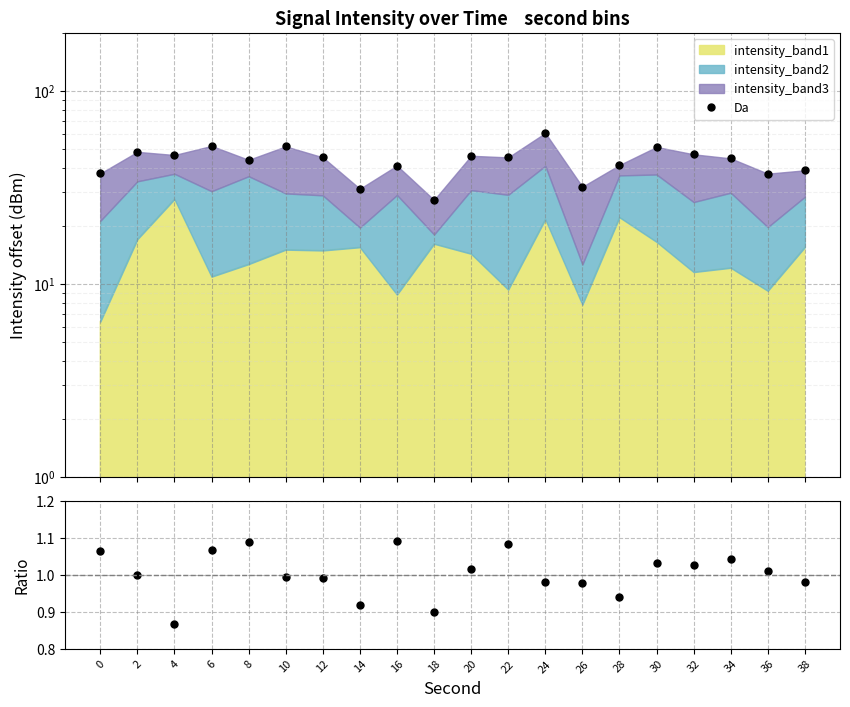

Is the value of Da at 32 greater than the value of band1/band2 at 34?

Yes